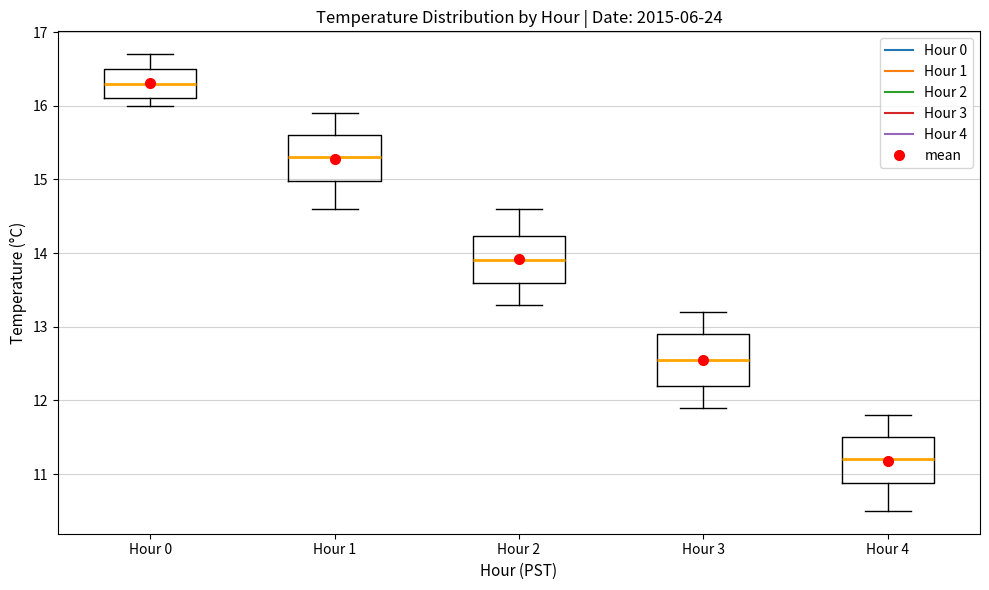

Reading left to right, read every box against the y-axis: the position of its median line, the range the box covers, and the ends of its whiskers. The values are not printed on the chart, so give them approximately, as read against the axis.

Hour 0: median 16.3, box 16.1 to 16.5, whiskers 16.0 to 16.7
Hour 1: median 15.3, box 15.0 to 15.6, whiskers 14.6 to 15.9
Hour 2: median 13.9, box 13.6 to 14.2, whiskers 13.3 to 14.6
Hour 3: median 12.6, box 12.2 to 12.9, whiskers 11.9 to 13.2
Hour 4: median 11.2, box 10.9 to 11.5, whiskers 10.5 to 11.8